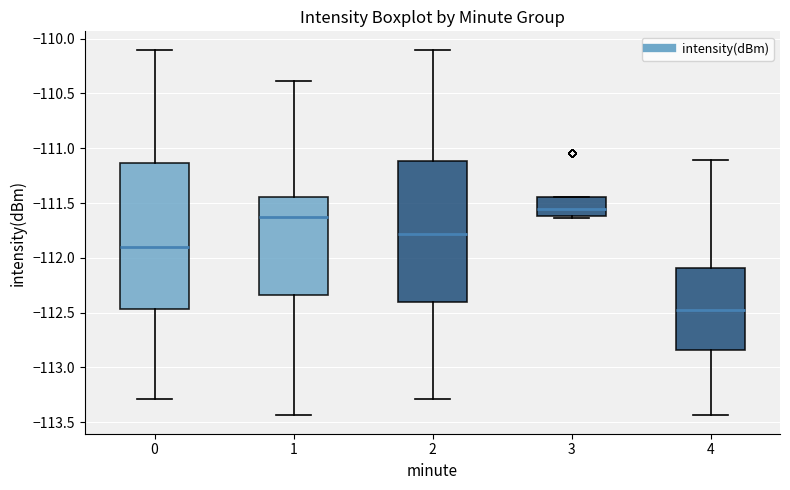

Where does the lower whisker of the box at x = 4 end on the y-axis? The values are not printed on the chart, so give them approximately, as read against the axis.

-113.45